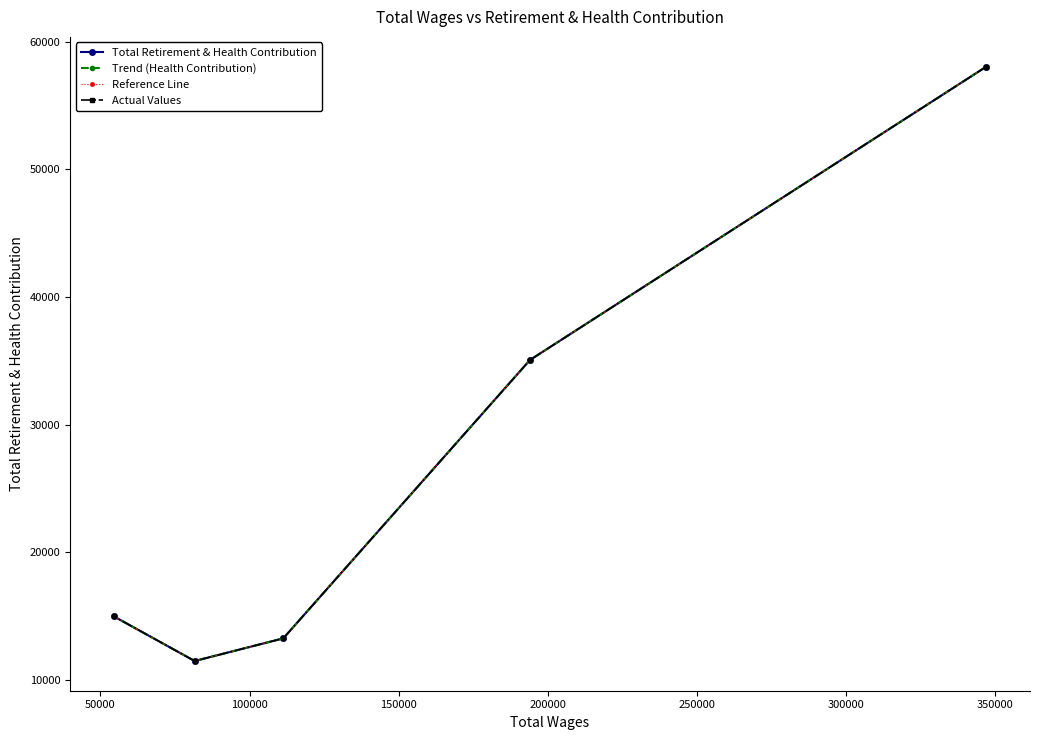

How many interior local valleys does the Actual Values series have?

1